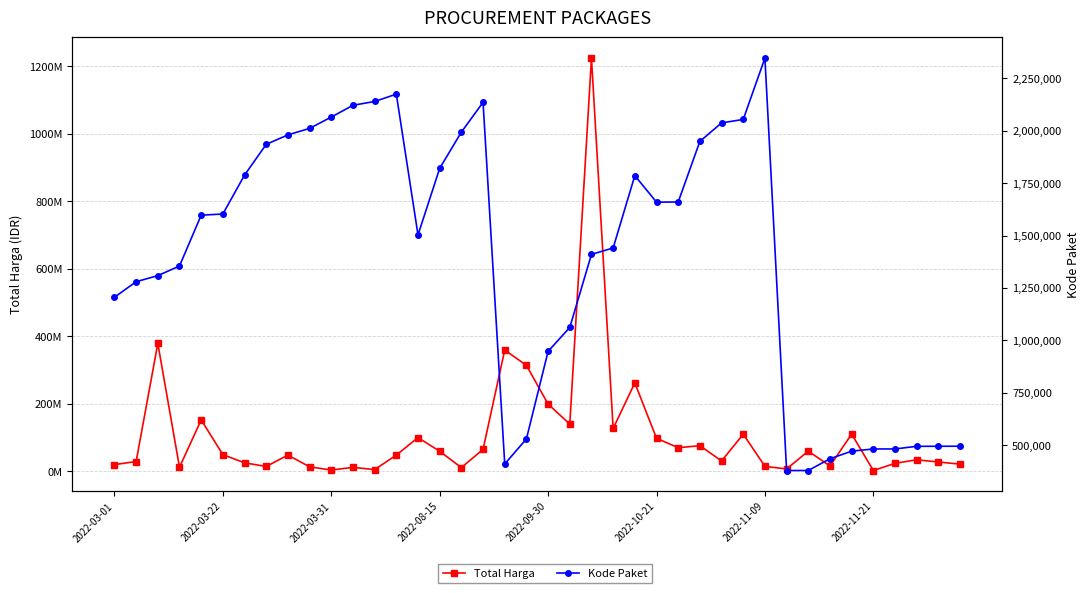

Which category has the lowest value in the Total Harga series?

2022-11-21